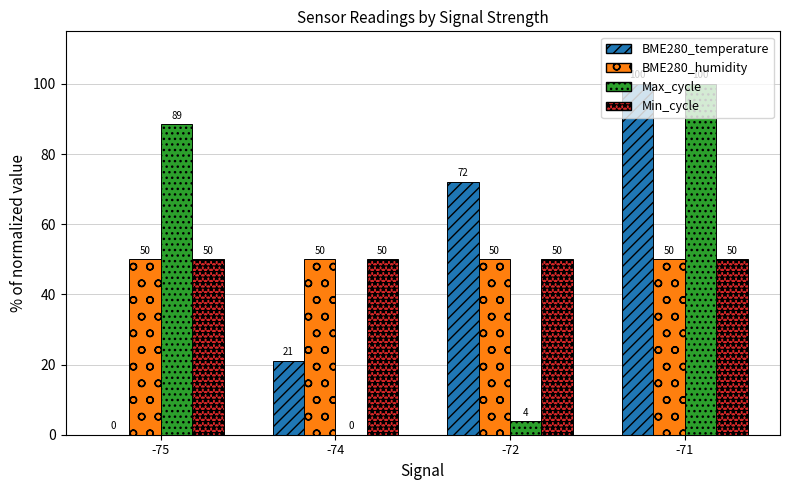

Read the Min_cycle value at -72.

50.0